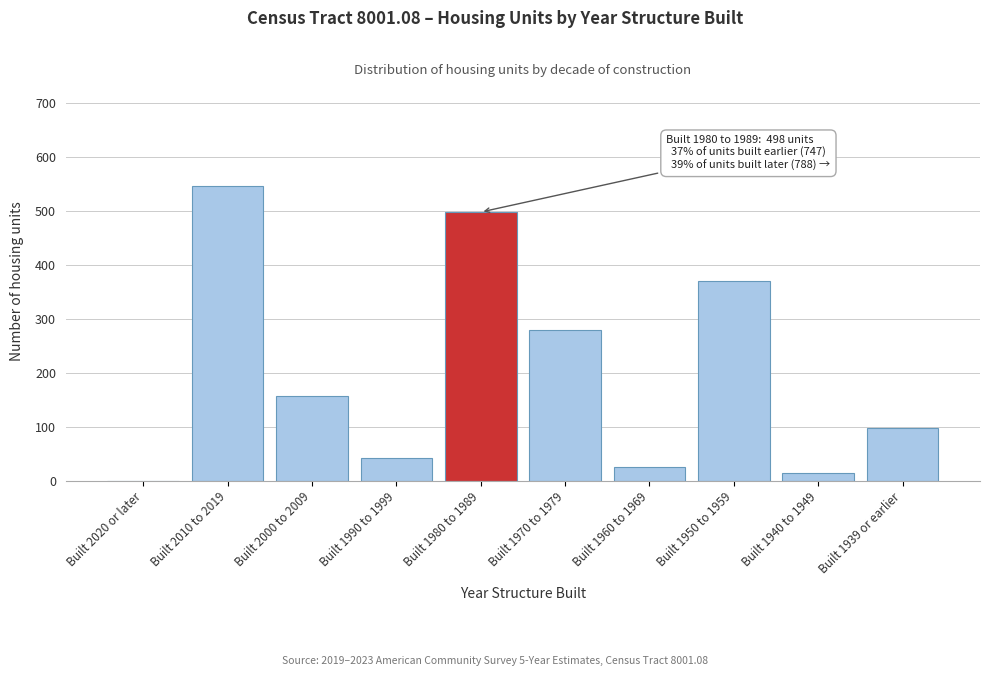

The value at Built 1960 to 1969 is 25. True or false?

True